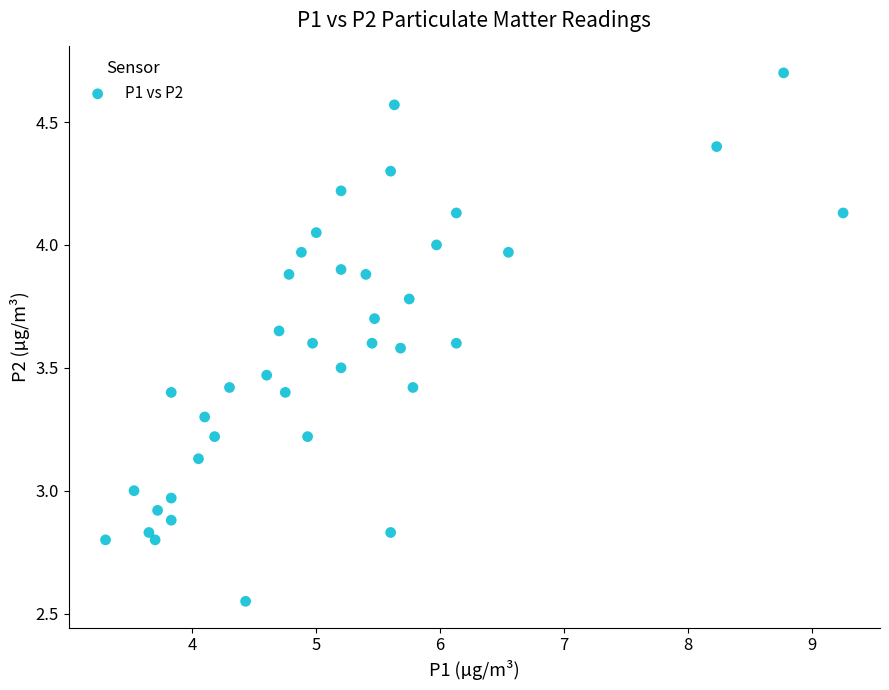

Count the number of points in this scatter plot.

40